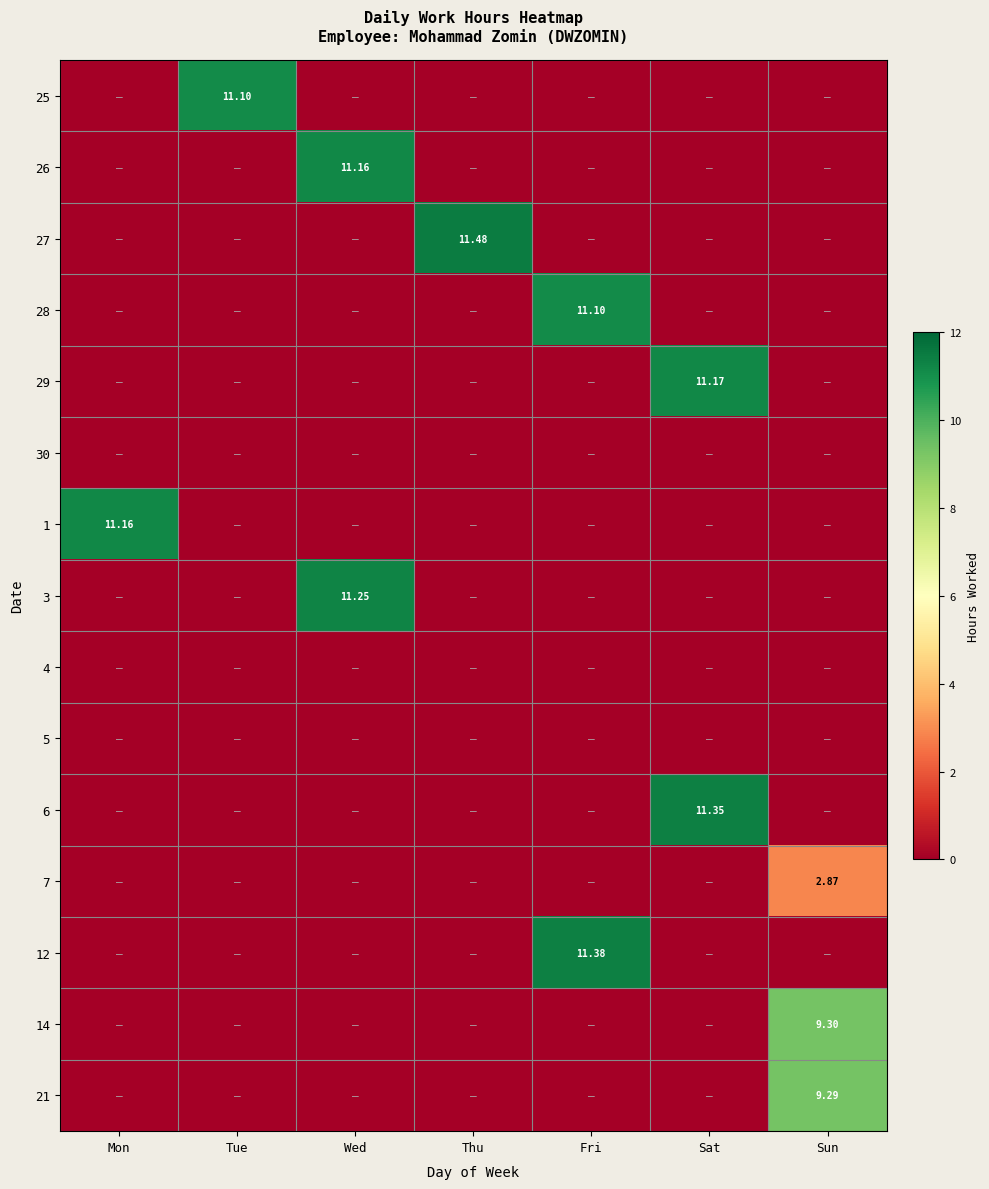

How many data points in 3 are above 0?

1